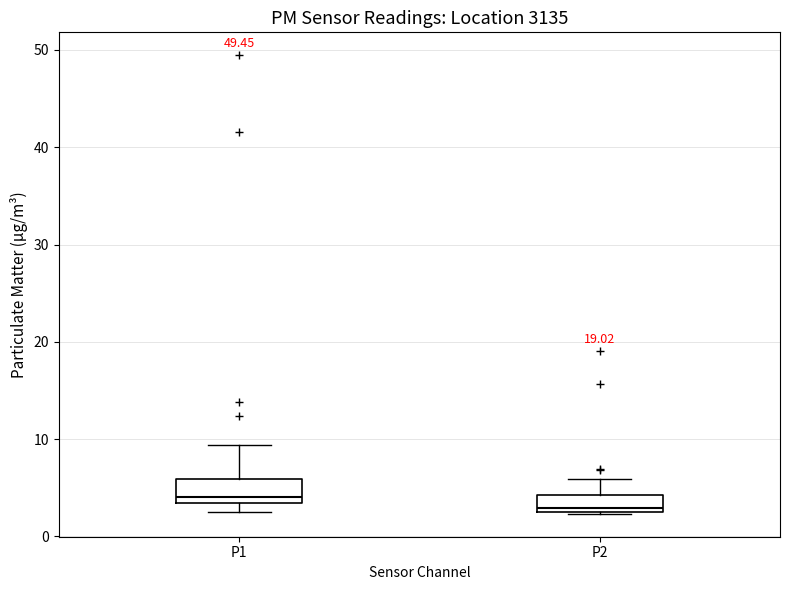

Reading left to right, transcribe this box plot: for each box, give where its median line is, the range the box spans, and where its two whiskers end, as read against the y-axis. The values are not printed on the chart, so give them approximately, as read against the axis.

P1: median 4, box 3 to 6, whiskers 3 (just below the box's lower edge) to 9
P2: median 3 (just above the box's lower edge), box 3 to 4, whiskers 2 to 6